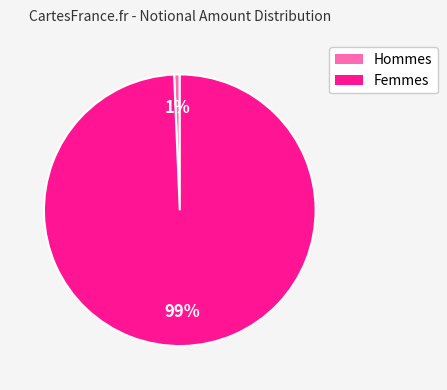

To the nearest percent, what is the average slice percentage?

50%